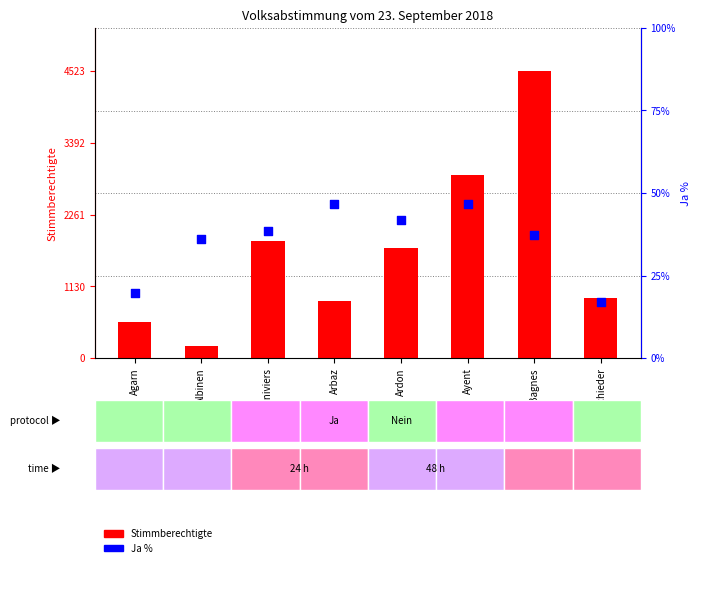

Which series reaches the minimum Y coordinate?

Ja %